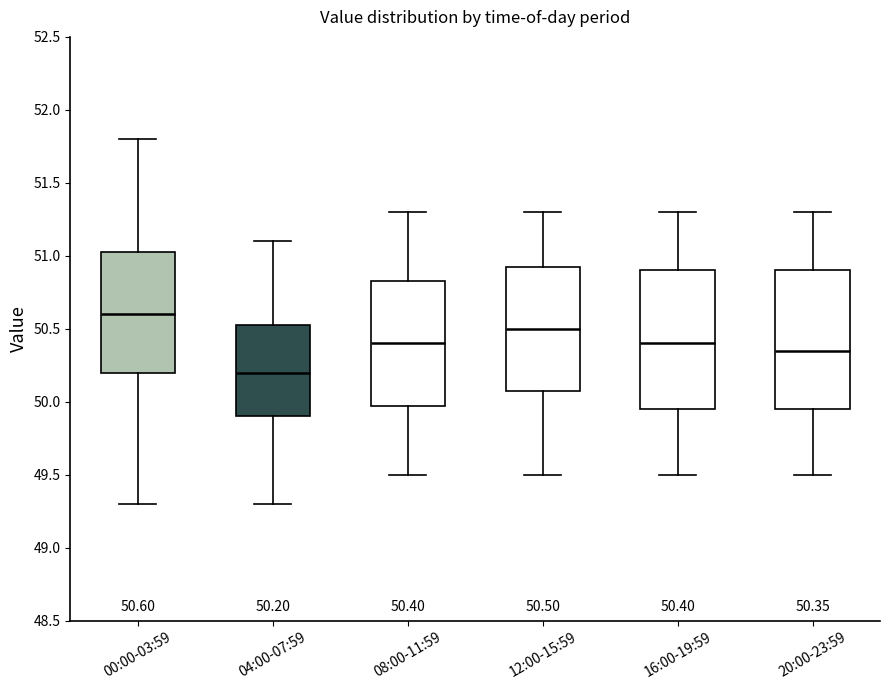

Which box has the highest median line?

00:00-03:59